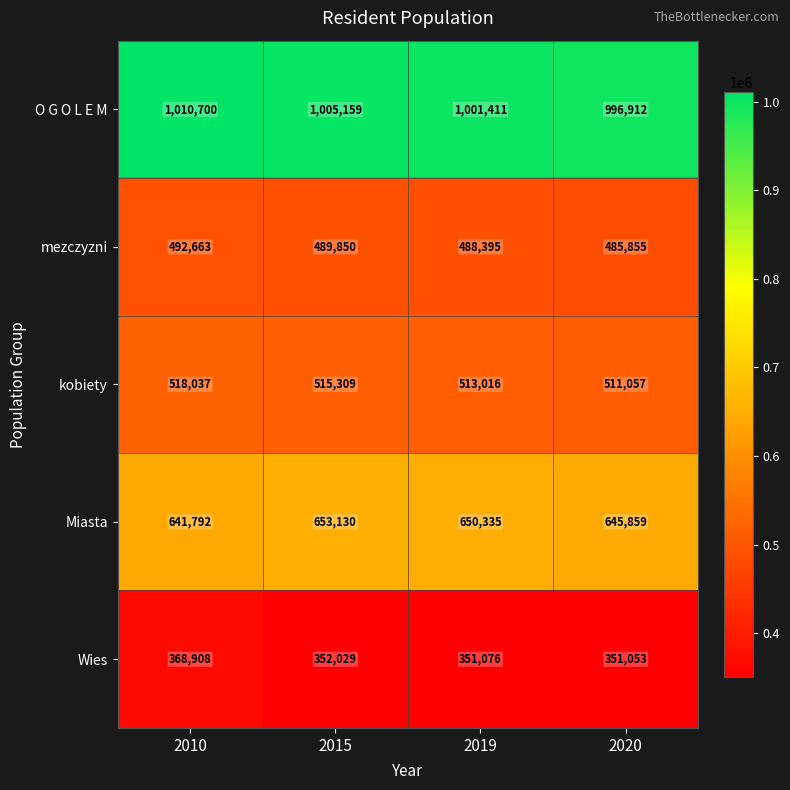

What is the maximum value shown in the chart?

1010700